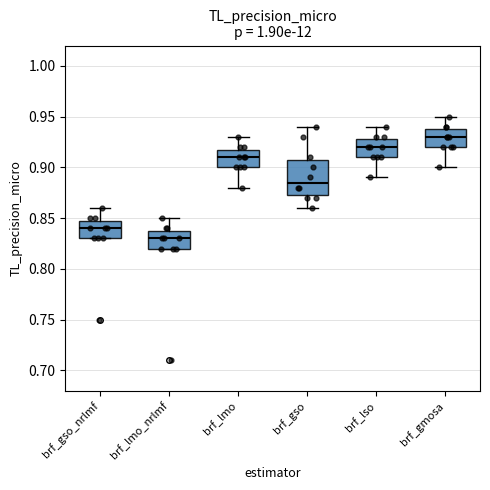

Reading left to right, read every box against the y-axis: the position of its median line, the range the box covers, and the ends of its whiskers. The values are not printed on the chart, so give them approximately, as read against the axis.

brf_gso_nrlmf: median 0.840, box 0.830 to 0.850, whiskers 0.830 to 0.860
brf_lmo_nrlmf: median 0.830, box 0.820 to 0.840, whiskers 0.820 to 0.850
brf_lmo: median 0.910, box 0.900 to 0.920, whiskers 0.880 to 0.930
brf_gso: median 0.885, box 0.875 to 0.910, whiskers 0.860 to 0.940
brf_lso: median 0.920, box 0.910 to 0.930, whiskers 0.890 to 0.940
brf_gmosa: median 0.930, box 0.920 to 0.940, whiskers 0.900 to 0.950